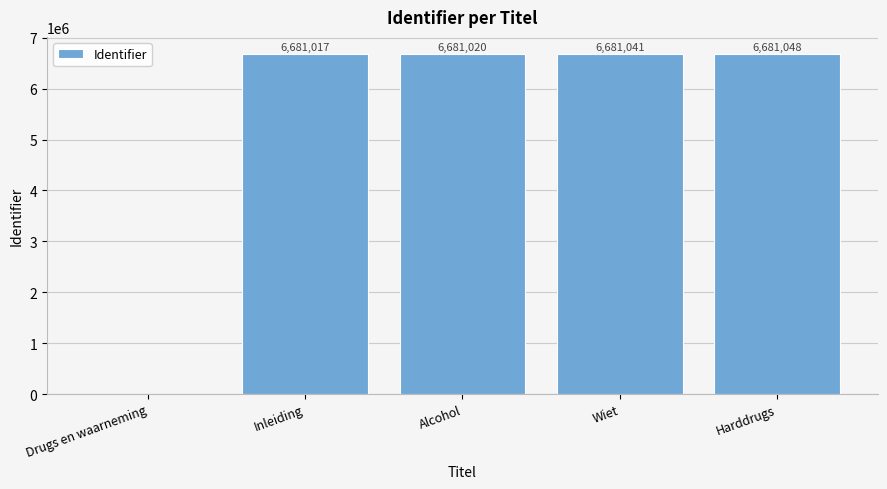

What is the sum of the values at Drugs en waarneming and Harddrugs?

6681048